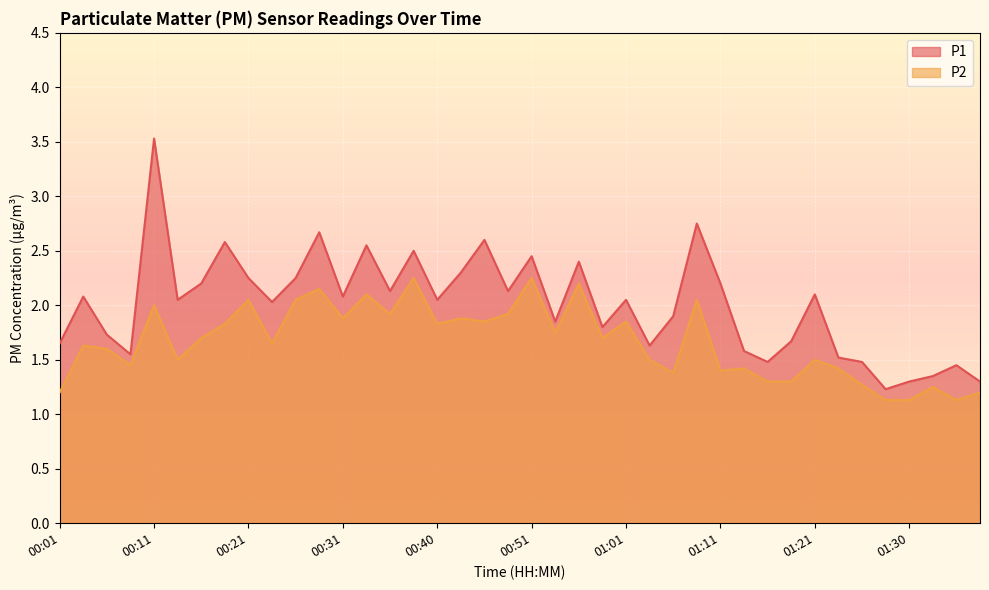

True or false: P2 and P1 cross at least once.

False